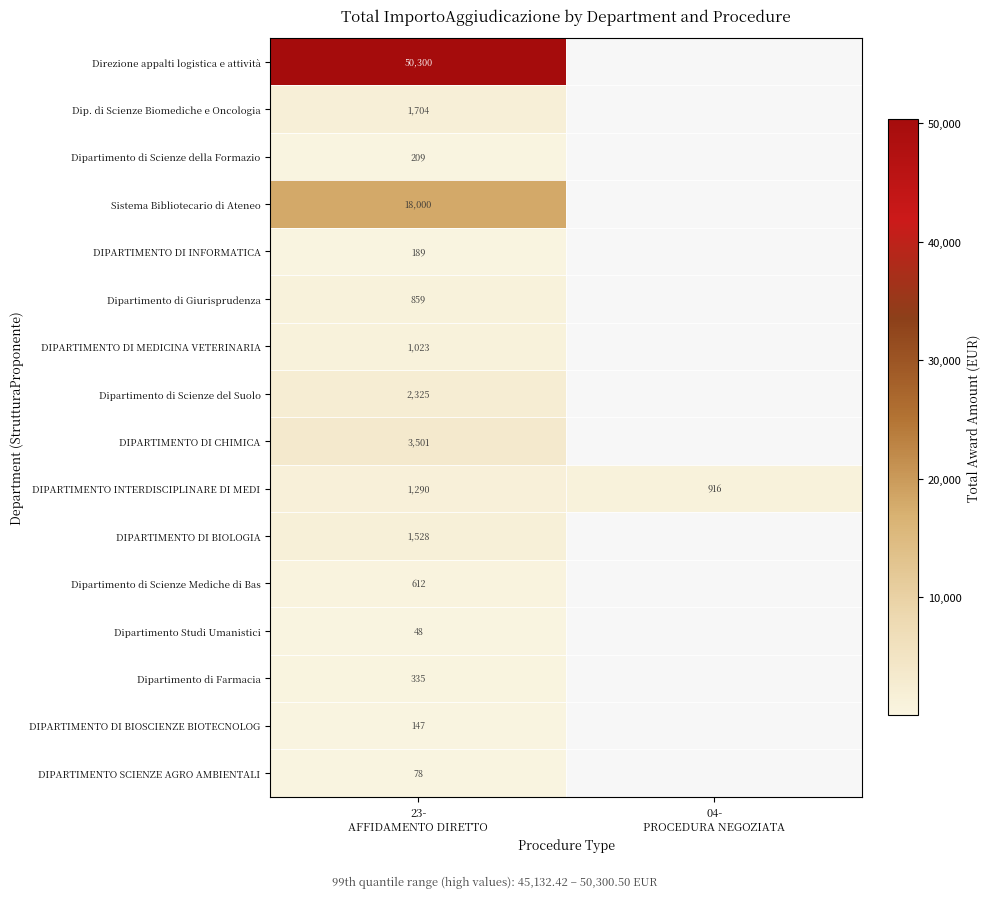

What is the difference between the highest and lowest values at 23-
AFFIDAMENTO DIRETTO?

50252.0